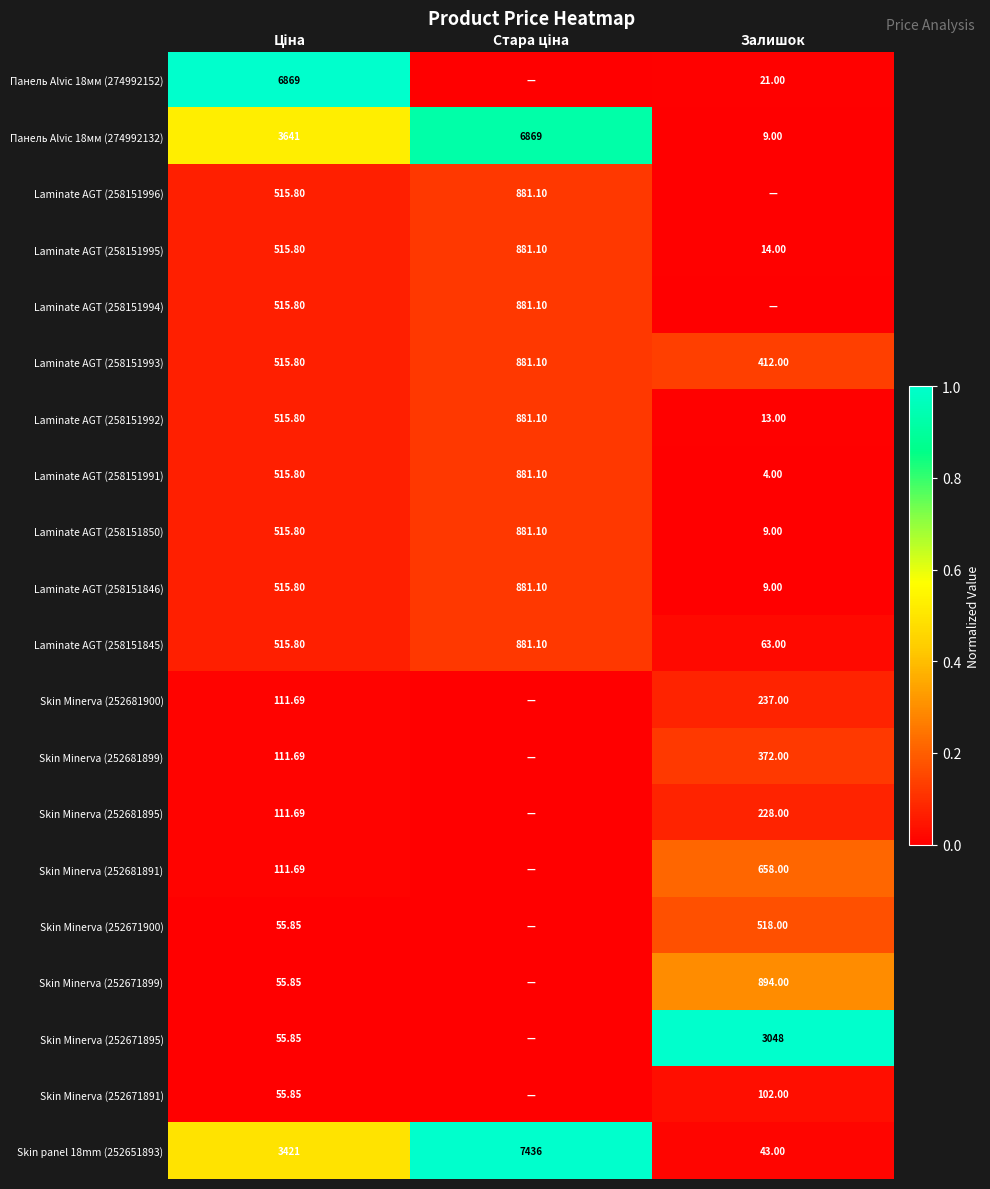

Is the value of Панель Alvic 18мм (274992132) at Залишок greater than the value of Skin Minerva (252681900) at Залишок?

No